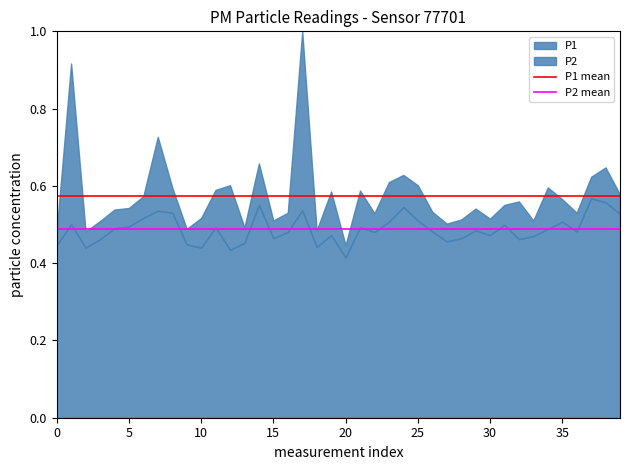

What is the average value of the P1 mean series?

0.6